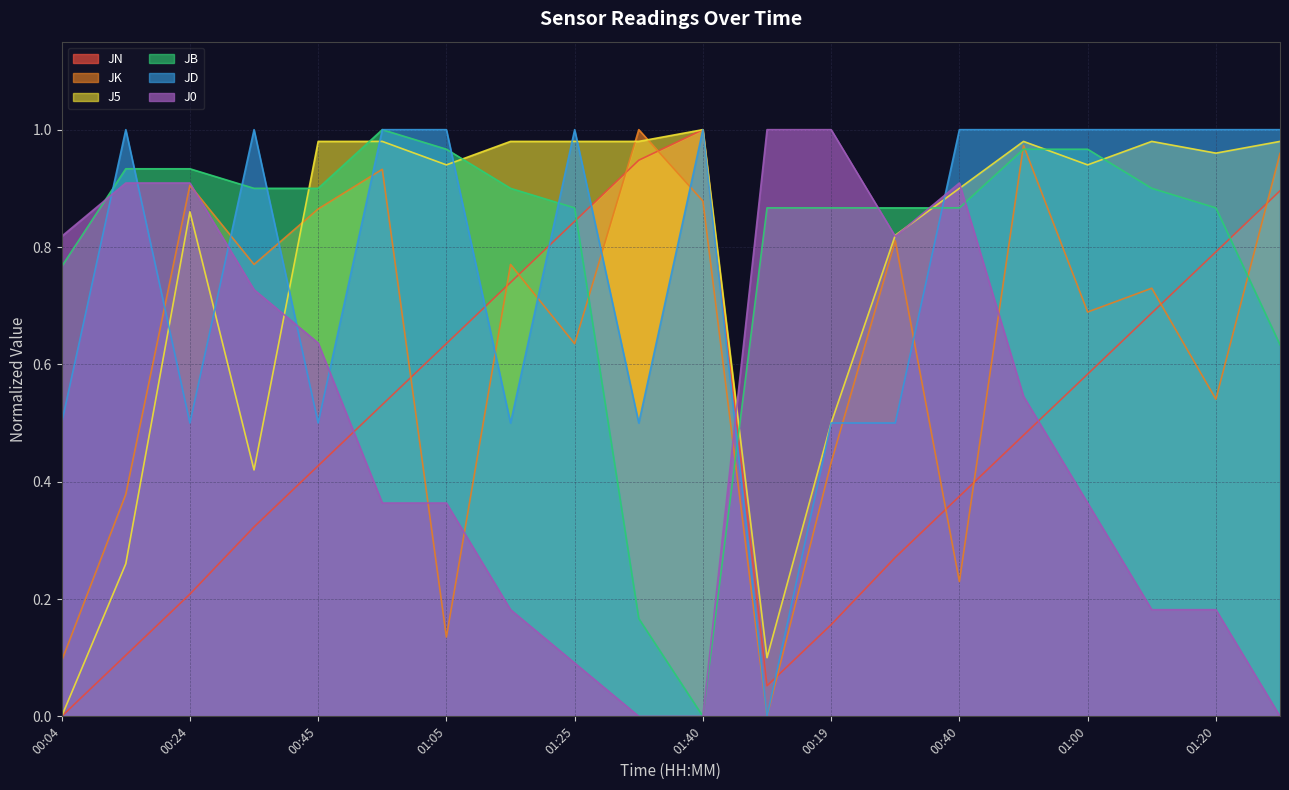

Which has a higher value, 00:09 or 00:35?

00:35